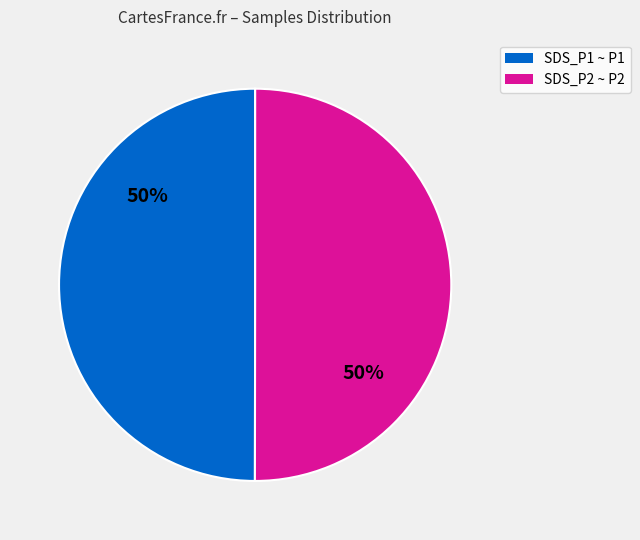

To the nearest percent, what is the average slice percentage?

50%